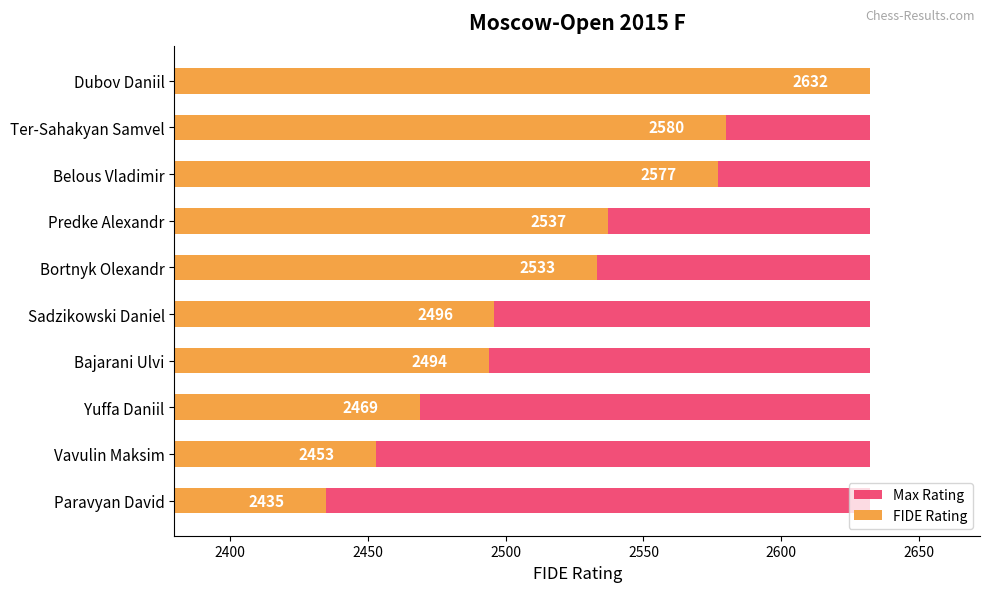

Which series has the largest total across all categories?

FIDE Rating